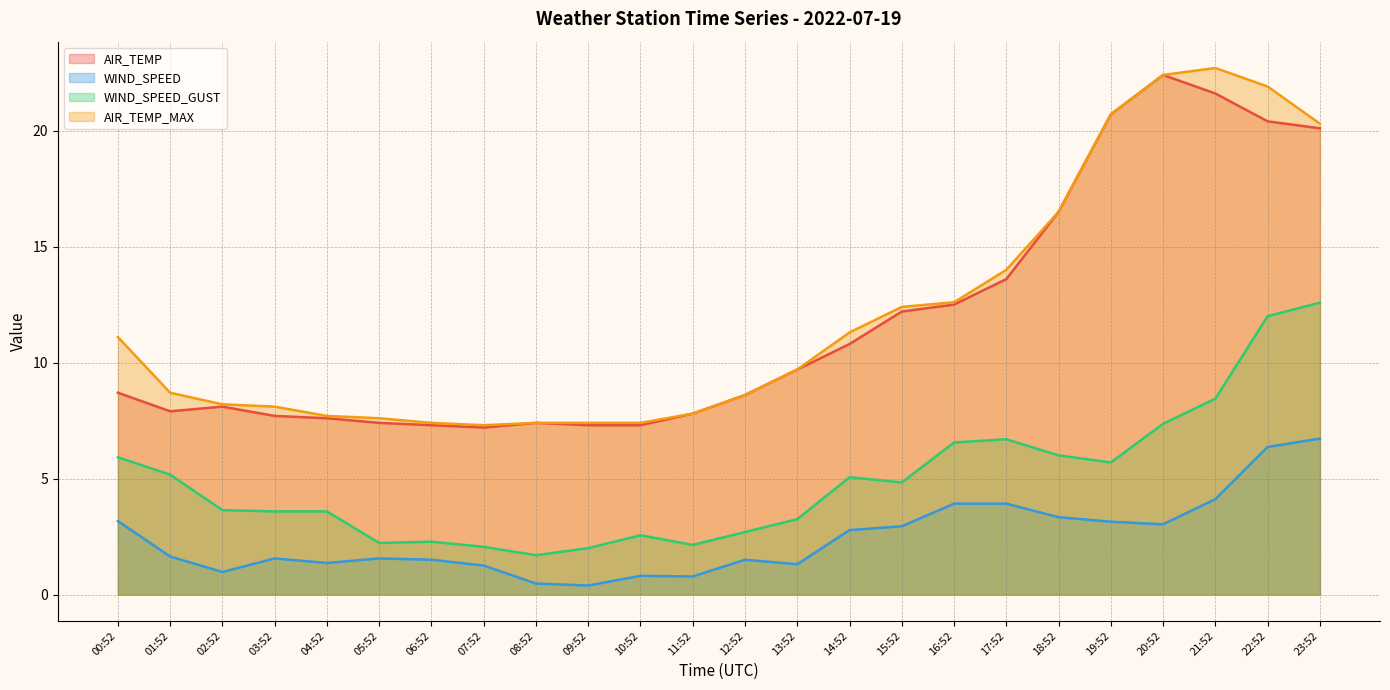

The WIND_SPEED_GUST series shows 7.5 at 19:52. True or false?

False